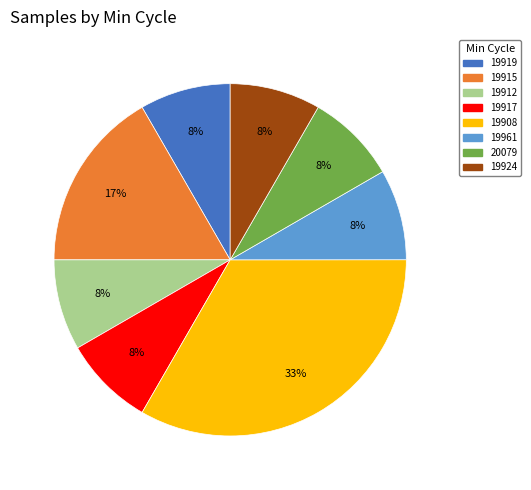

To the nearest percent, what is the average slice percentage?

12%